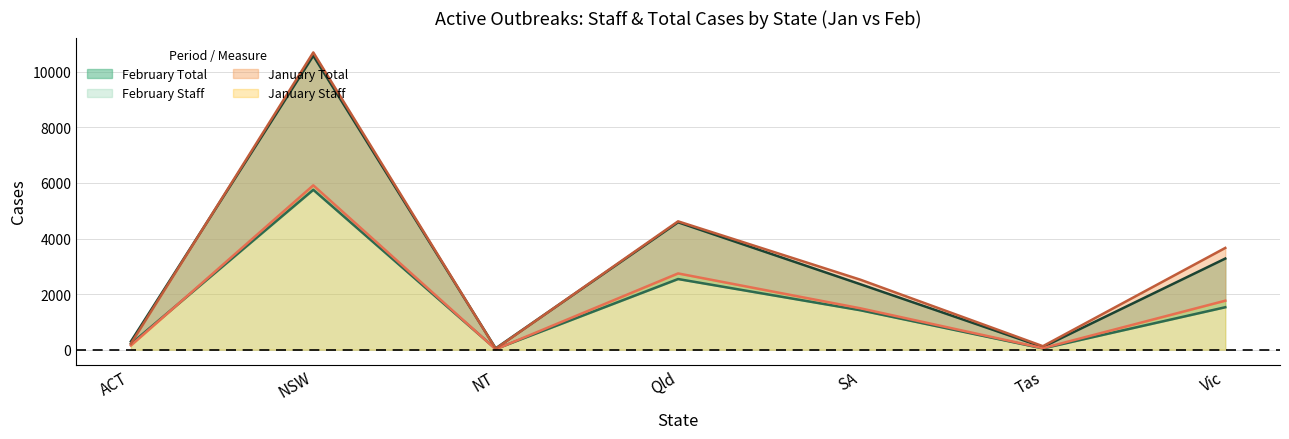

True or false: January Total and January Staff cross at least once.

False